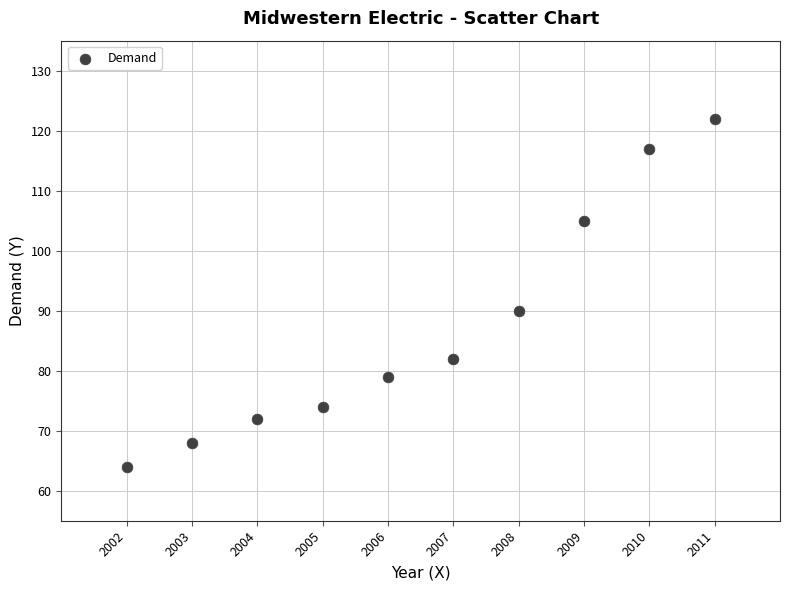

What is the average X value?

2006